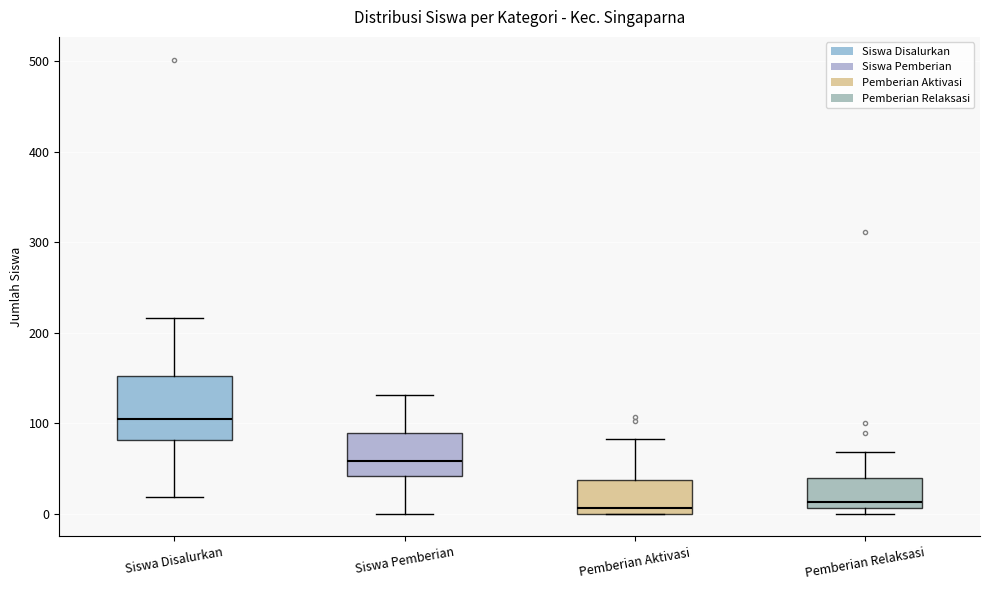

Reading left to right, transcribe this box plot: for each box, give where its median line is, the range the box spans, and where its two whiskers end, as read against the y-axis. The values are not printed on the chart, so give them approximately, as read against the axis.

Siswa Disalurkan: median 100, box 80 to 150, whiskers 20 to 220
Siswa Pemberian: median 60, box 40 to 90, whiskers 0 to 130
Pemberian Aktivasi: median 10, box 0 to 40, whiskers 0 to 80
Pemberian Relaksasi: median 10 (just above the box's lower edge), box 10 to 40, whiskers 0 to 70